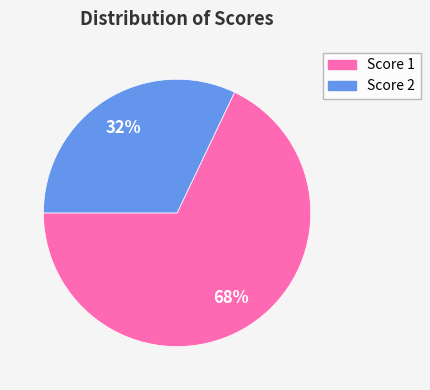

Is there a majority slice in this chart?

Yes